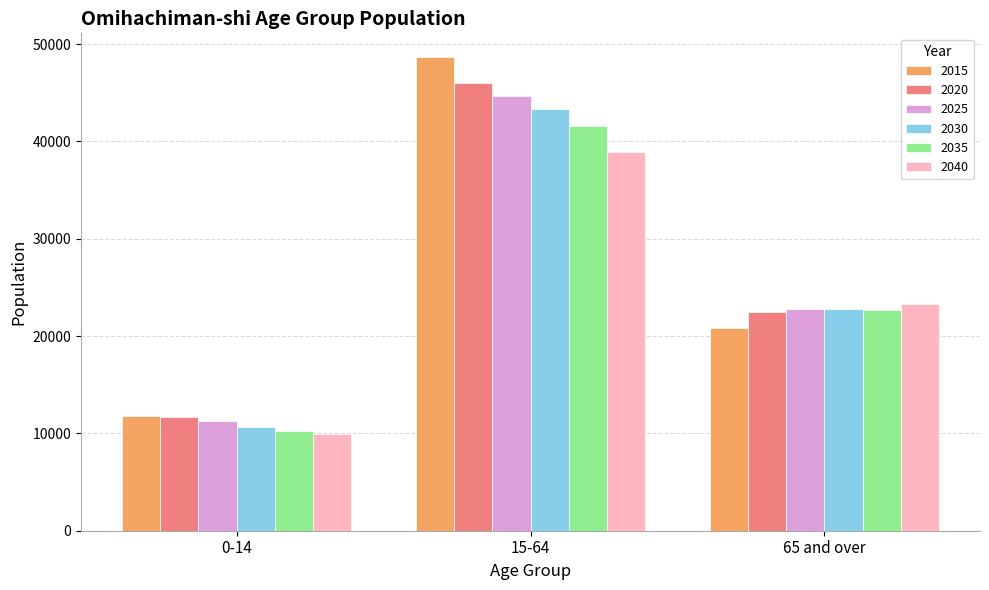

What is the minimum value for 2020?

11719